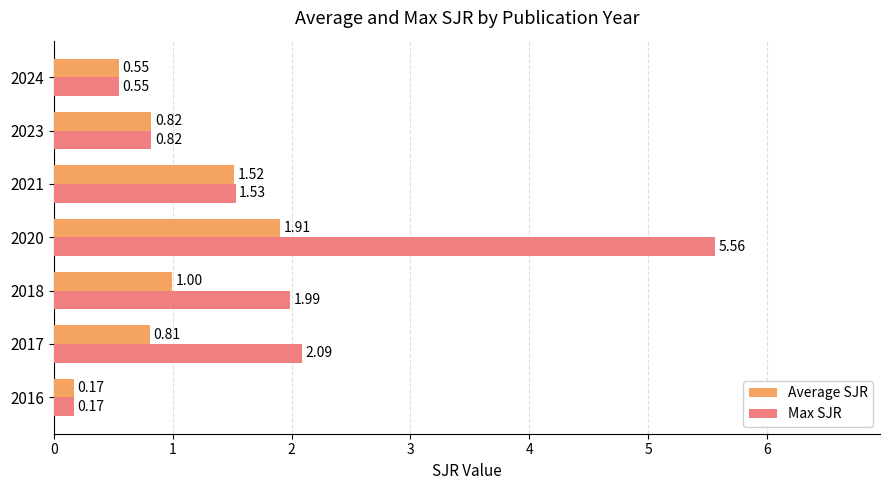

At which label is Max SJR closest to 2?

2018